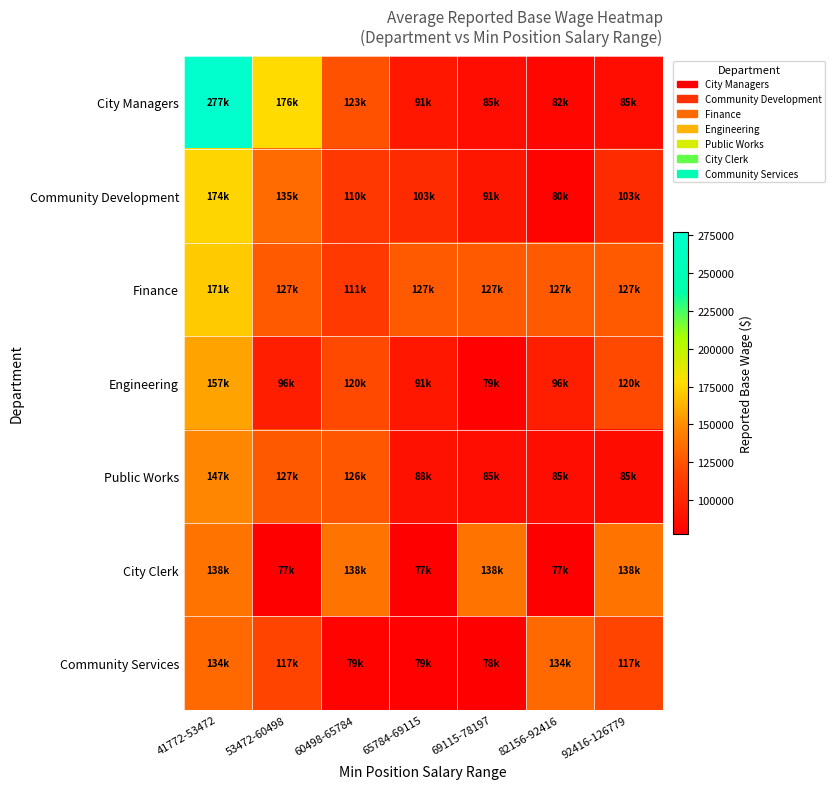

Reading left to right, list all the values displayed in this chart.

City Managers: 41772-53472=277135	53472-60498=176954	60498-65784=123456	65784-69115=91897	69115-78197=85631	82156-92416=82015	92416-126779=85631
Community Development: 41772-53472=174794	53472-60498=135185	60498-65784=110453	65784-69115=103298	69115-78197=91193	82156-92416=80326	92416-126779=103298
Finance: 41772-53472=171210	53472-60498=127963	60498-65784=111503	65784-69115=127963	69115-78197=127963	82156-92416=127963	92416-126779=127963
Engineering: 41772-53472=157538	53472-60498=96493	60498-65784=120197	65784-69115=91470	69115-78197=79666	82156-92416=96493	92416-126779=120197
Public Works: 41772-53472=147091	53472-60498=127089	60498-65784=126166	65784-69115=88174	69115-78197=85815	82156-92416=85762	92416-126779=85442
City Clerk: 41772-53472=138625	53472-60498=77794	60498-65784=138625	65784-69115=77794	69115-78197=138625	82156-92416=77794	92416-126779=138625
Community Services: 41772-53472=134634	53472-60498=117982	60498-65784=79897	65784-69115=79731	69115-78197=78314	82156-92416=134634	92416-126779=117982